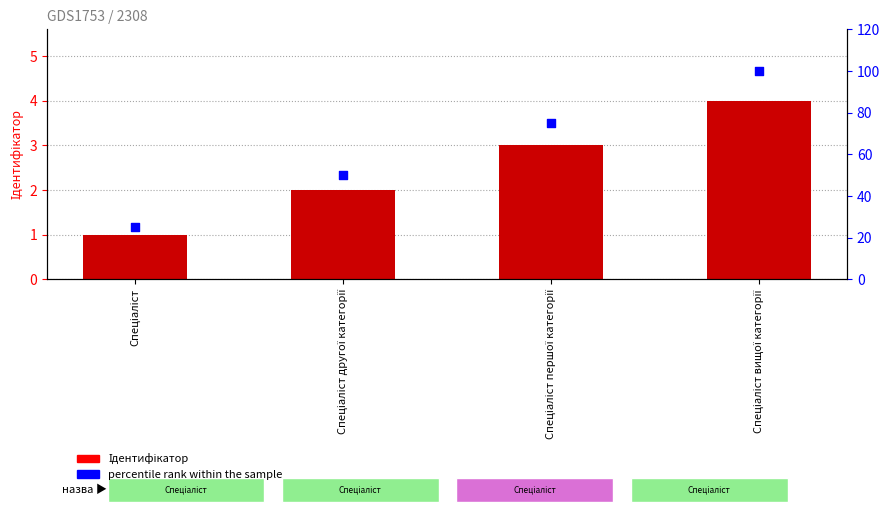

Is the value of Ідентифікатор at Спеціаліст greater than the value of percentile rank within the sample at Спеціаліст?

No